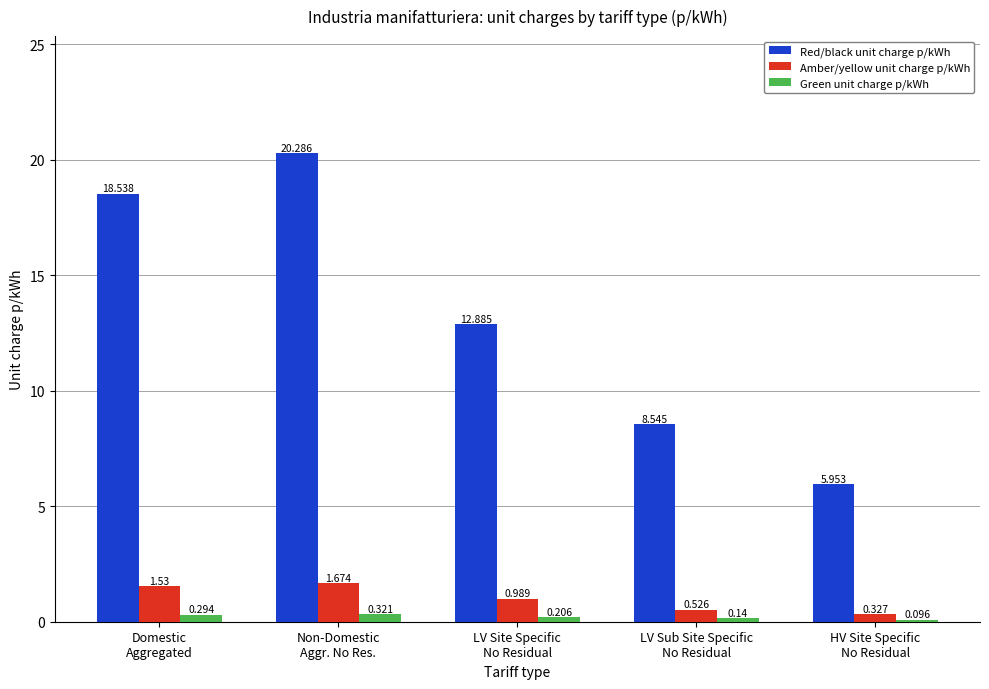

What position from the right is LV Site Specific
No Residual?

3